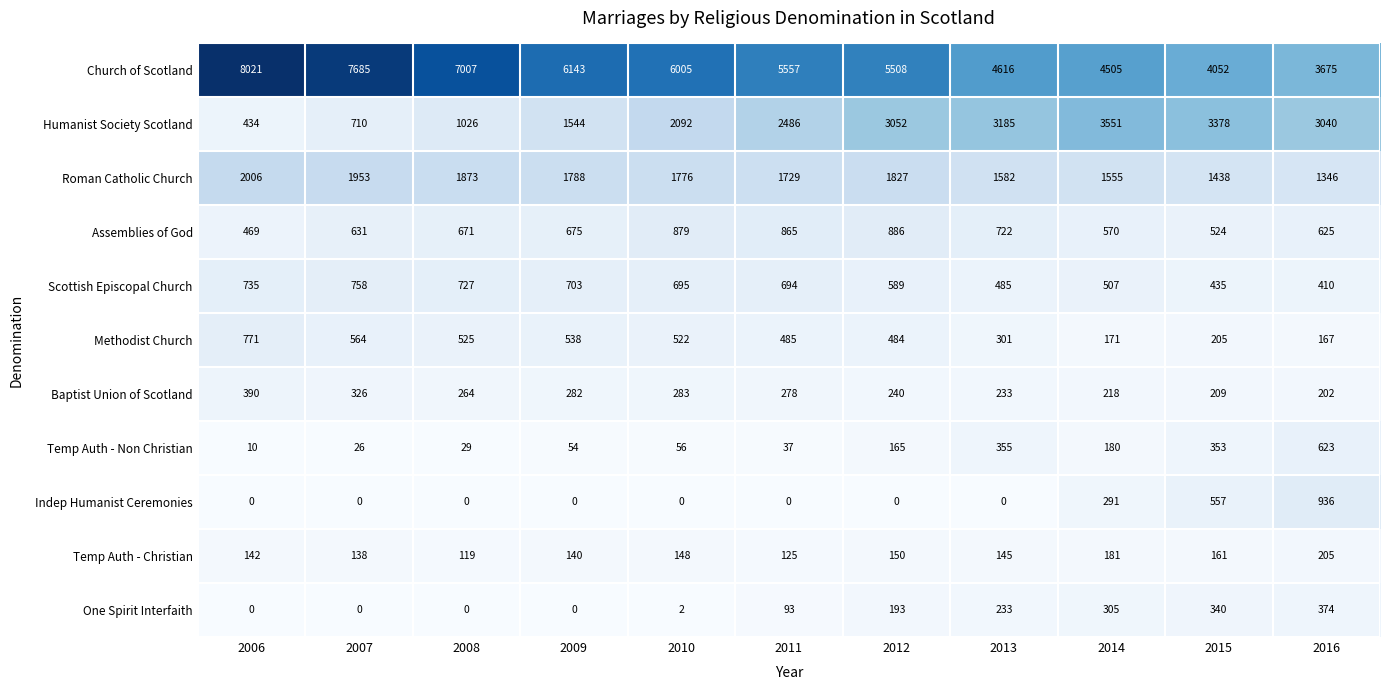

What is the difference between the highest and lowest values at 2013?

4616